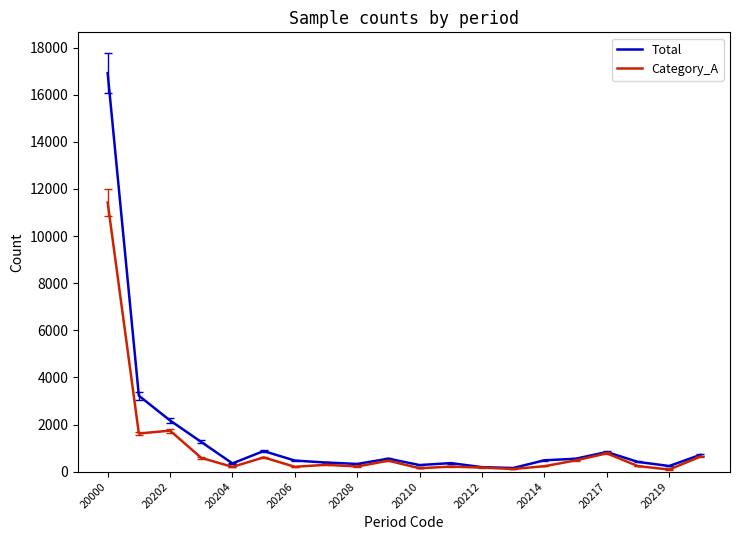

List the series in order of their peak value, lowest first.

Category_A, Total